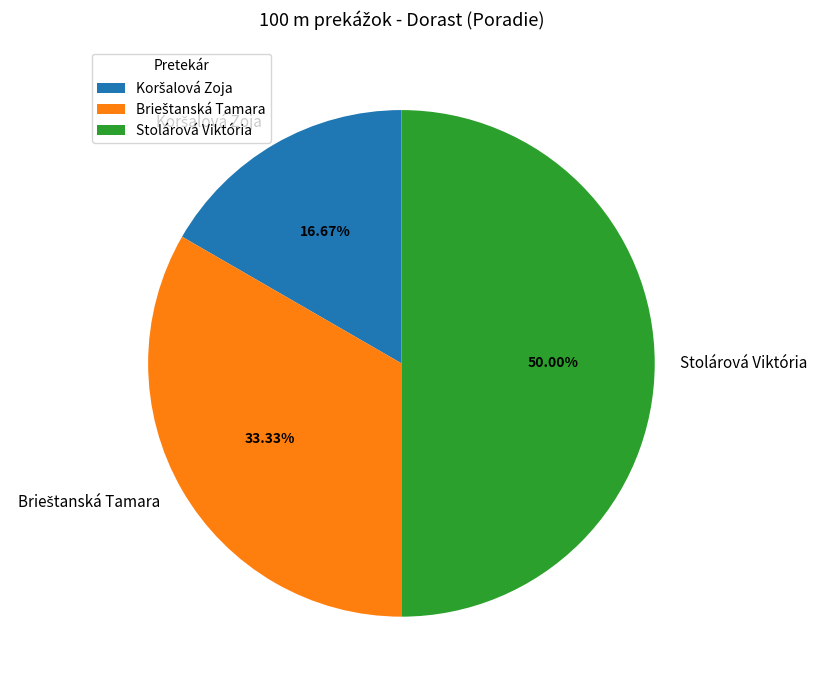

What is the largest slice in the pie chart?

Stolárová Viktória